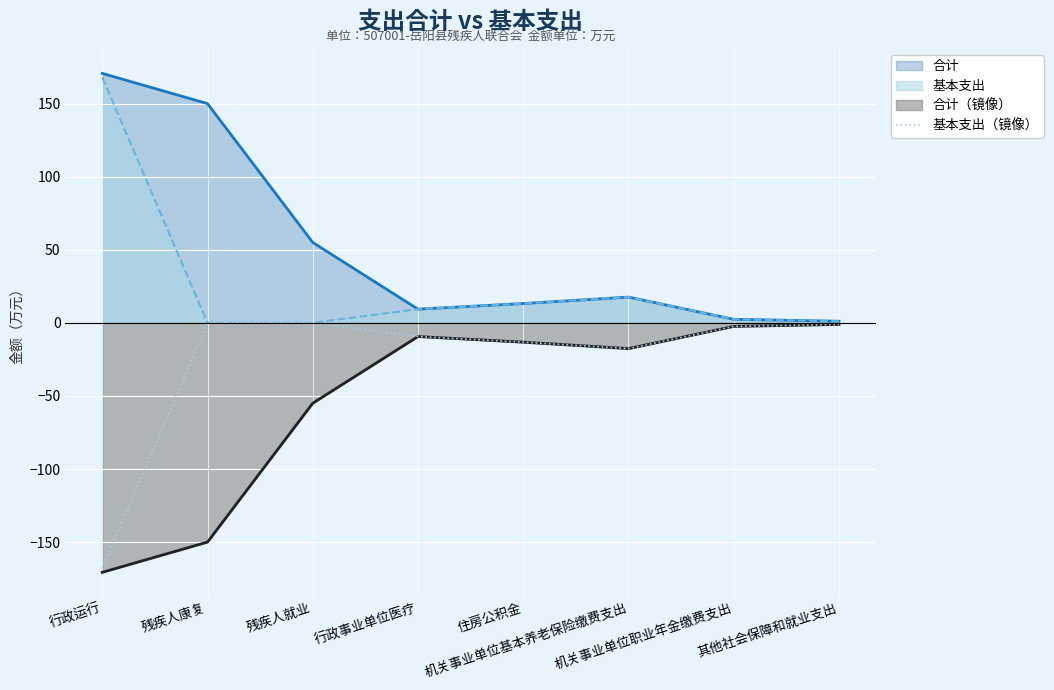

How many negative values are there?

6